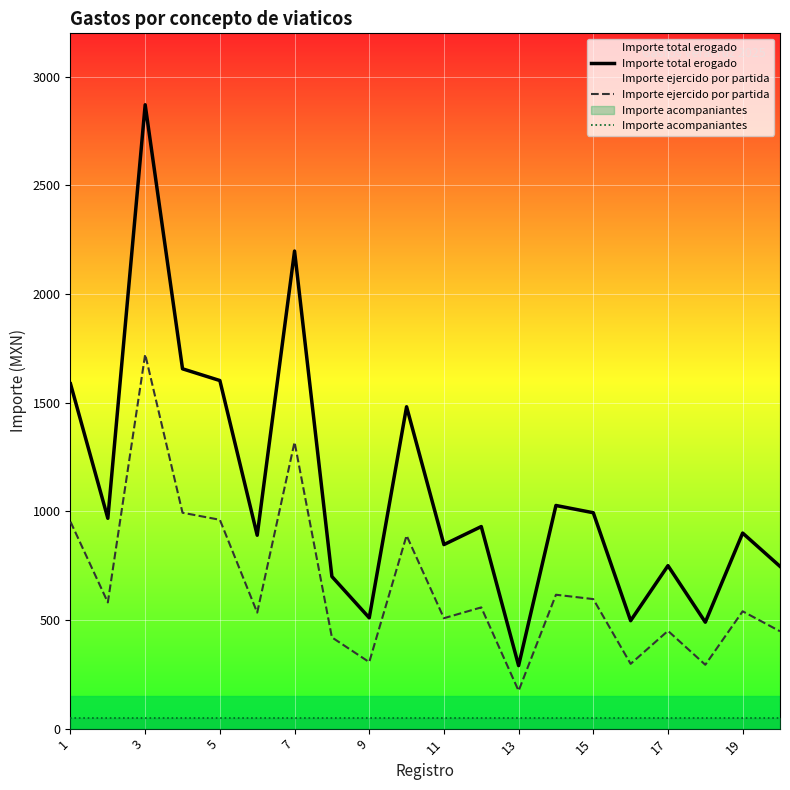

Reading left to right, list all the values displayed in this chart.

Importe total erogado: 1587.0	968.0	2871.3	1656.0	1602.0	890.0	2198.0	700.0	510.0	1481.4	847.0	930.0	290.0	1027.0	993.6	496.8	750.0	489.8	900.0	746.7
Importe ejercido por partida: 952.2	580.8	1722.8	993.6	961.2	534.0	1318.8	420.0	306.0	888.8	508.2	558.0	174.0	616.2	596.2	298.1	450.0	293.9	540.0	448.0
Importe acompaniantes: 50.0	50.0	50.0	50.0	50.0	50.0	50.0	50.0	50.0	50.0	50.0	50.0	50.0	50.0	50.0	50.0	50.0	50.0	50.0	50.0